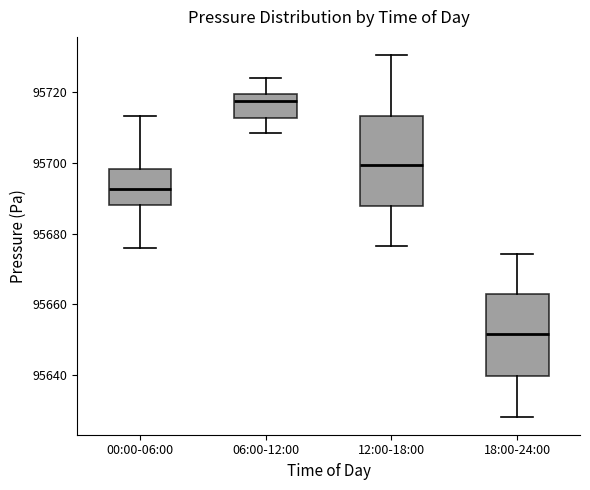

Reading left to right, transcribe this box plot: for each box, give where its median line is, the range the box spans, and where its two whiskers end, as read against the y-axis. The values are not printed on the chart, so give them approximately, as read against the axis.

00:00-06:00: median 95692, box 95688 to 95698, whiskers 95676 to 95714
06:00-12:00: median 95718, box 95712 to 95720, whiskers 95708 to 95724
12:00-18:00: median 95700, box 95688 to 95714, whiskers 95676 to 95730
18:00-24:00: median 95652, box 95640 to 95662, whiskers 95628 to 95674